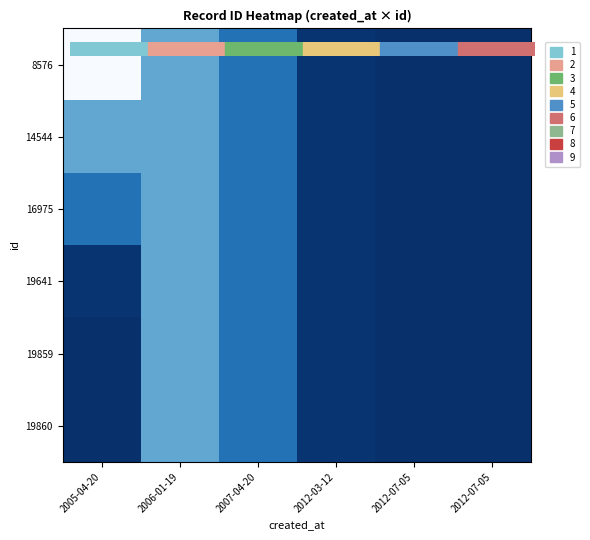

Which category has the highest value across all series?

2012-07-05